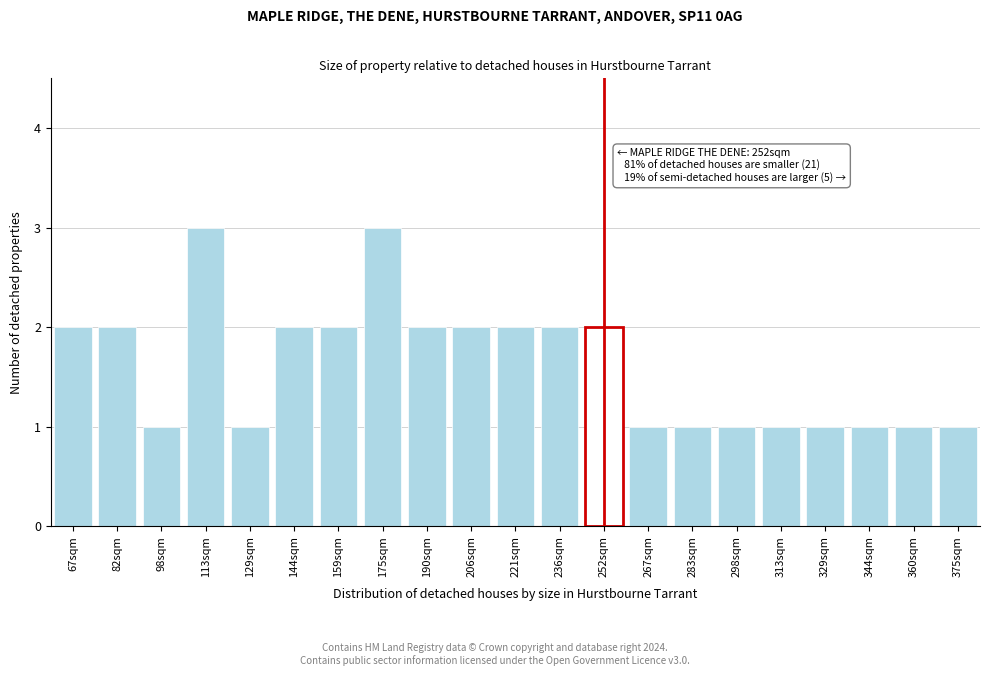

Reading left to right, what are all the values shown in this chart?

67sqm=2	82sqm=2	98sqm=1	113sqm=3	129sqm=1	144sqm=2	159sqm=2	175sqm=3	190sqm=2	206sqm=2	221sqm=2	236sqm=2	252sqm=2	267sqm=1	283sqm=1	298sqm=1	313sqm=1	329sqm=1	344sqm=1	360sqm=1	375sqm=1